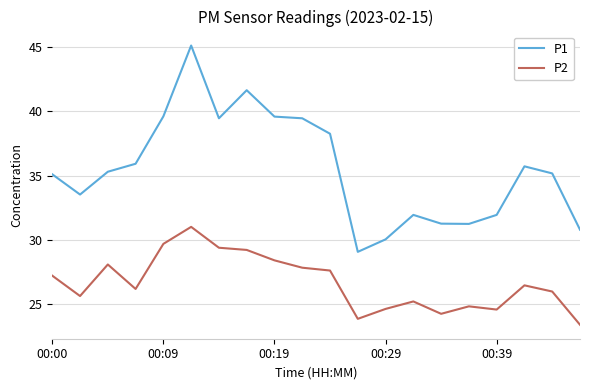

What is the difference between the maximum and minimum values in the P2 series?

7.6